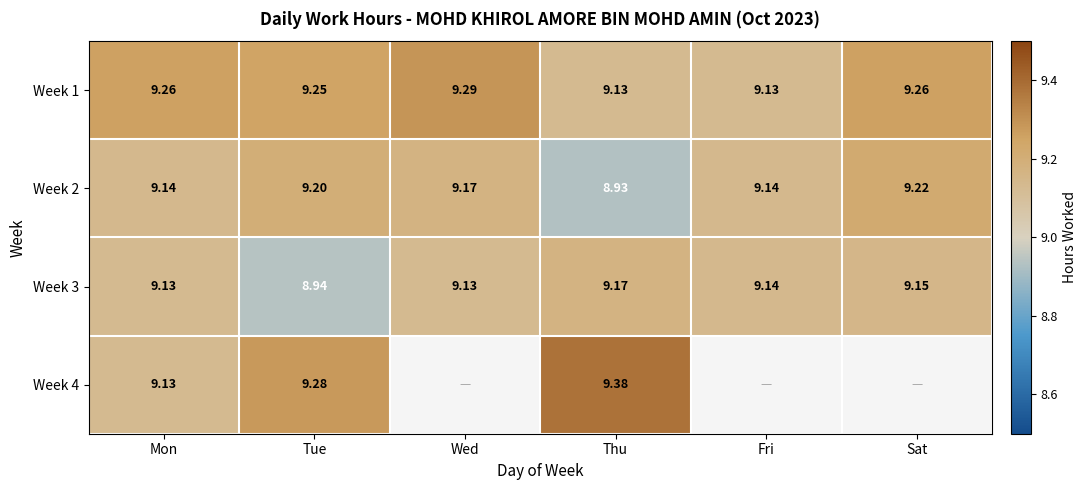

How many categories are shown in the chart?

6